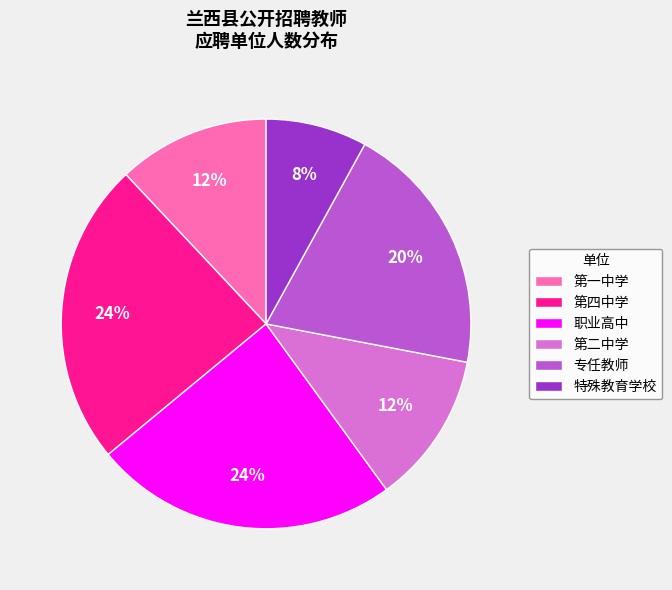

Does any single category account for the majority?

No